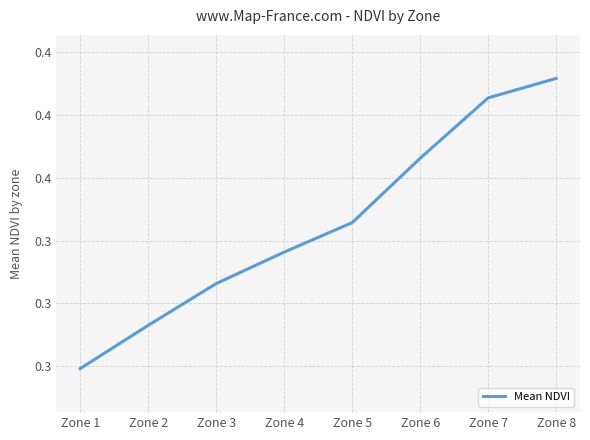

Is it true that the value at Zone 8 is 0.7?

False